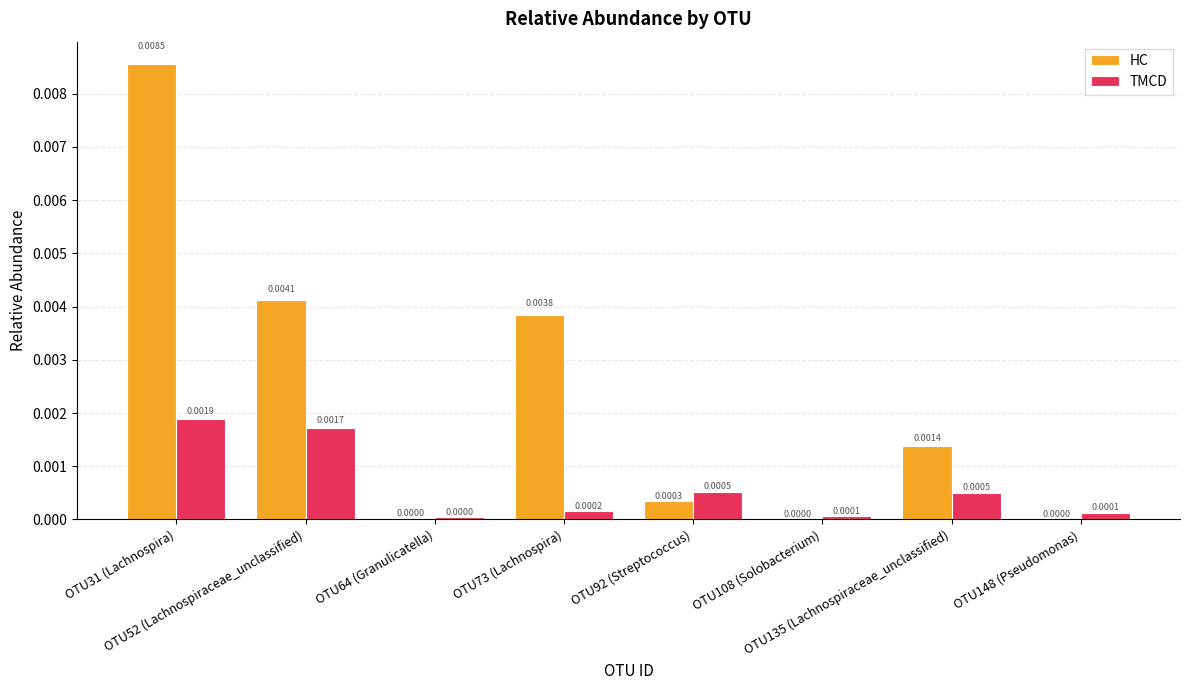

Rank the series at OTU135 (Lachnospiraceae_unclassified) from highest to lowest value.

HC, TMCD